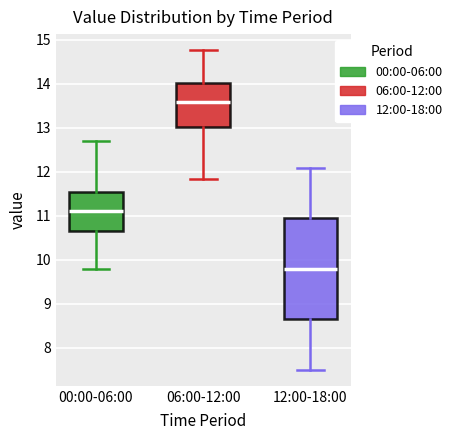

Reading left to right, read every box against the y-axis: the position of its median line, the range the box covers, and the ends of its whiskers. The values are not printed on the chart, so give them approximately, as read against the axis.

00:00-06:00: median 11.1, box 10.7 to 11.5, whiskers 9.8 to 12.7
06:00-12:00: median 13.6, box 13.0 to 14.0, whiskers 11.8 to 14.8
12:00-18:00: median 9.8, box 8.7 to 11.0, whiskers 7.5 to 12.1